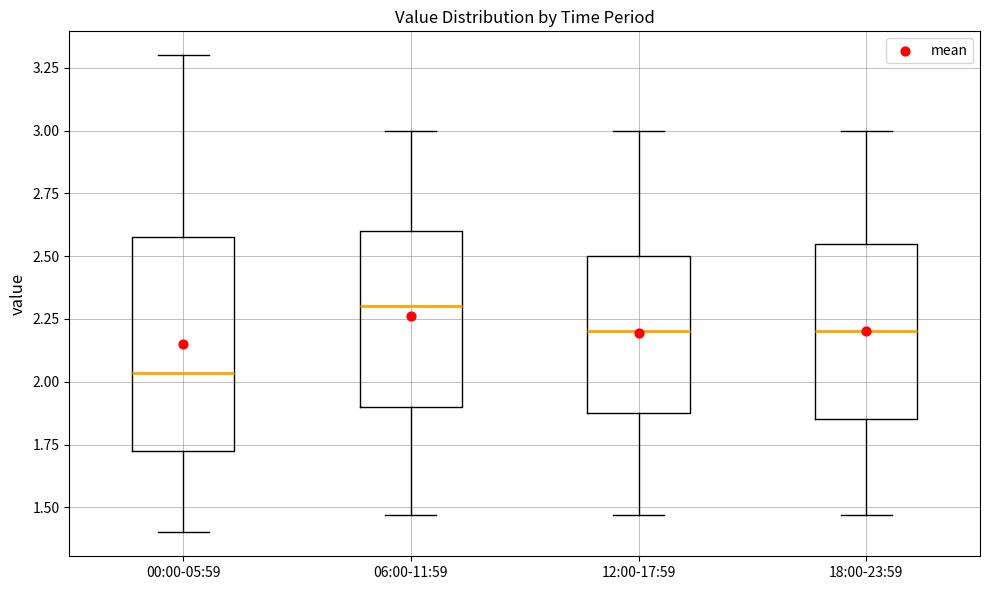

Comparing the boxes themselves (not the whiskers), which one is the tallest?

00:00-05:59